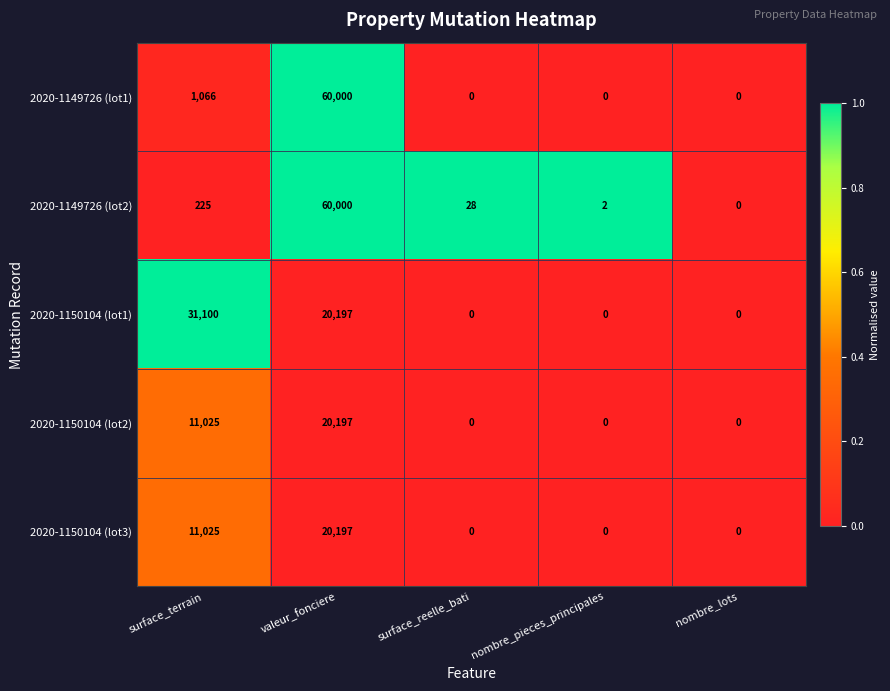

Between surface_terrain and nombre_lots, which series saw the biggest shift?

2020-1150104 (lot1)